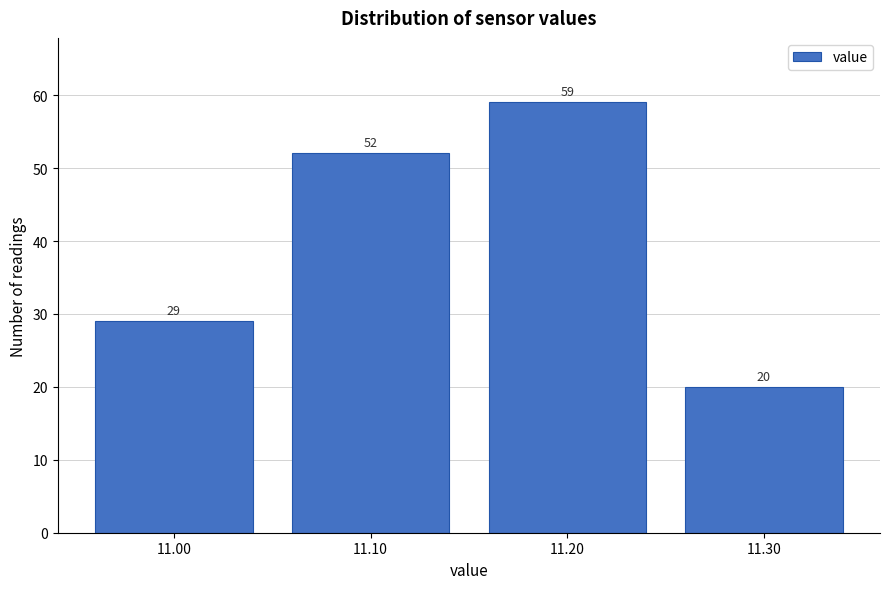

Reading left to right, transcribe all the data shown in this chart.

29	52	59	20